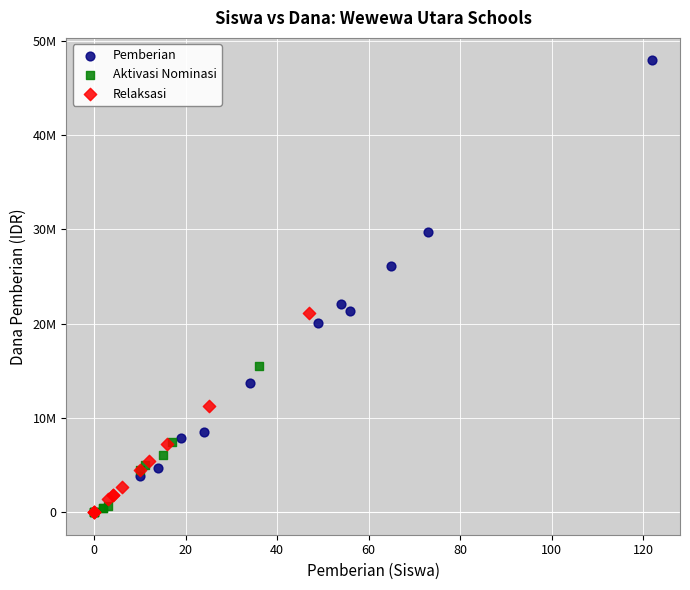

What are all the series names shown in the legend?

Pemberian, Aktivasi Nominasi, Relaksasi